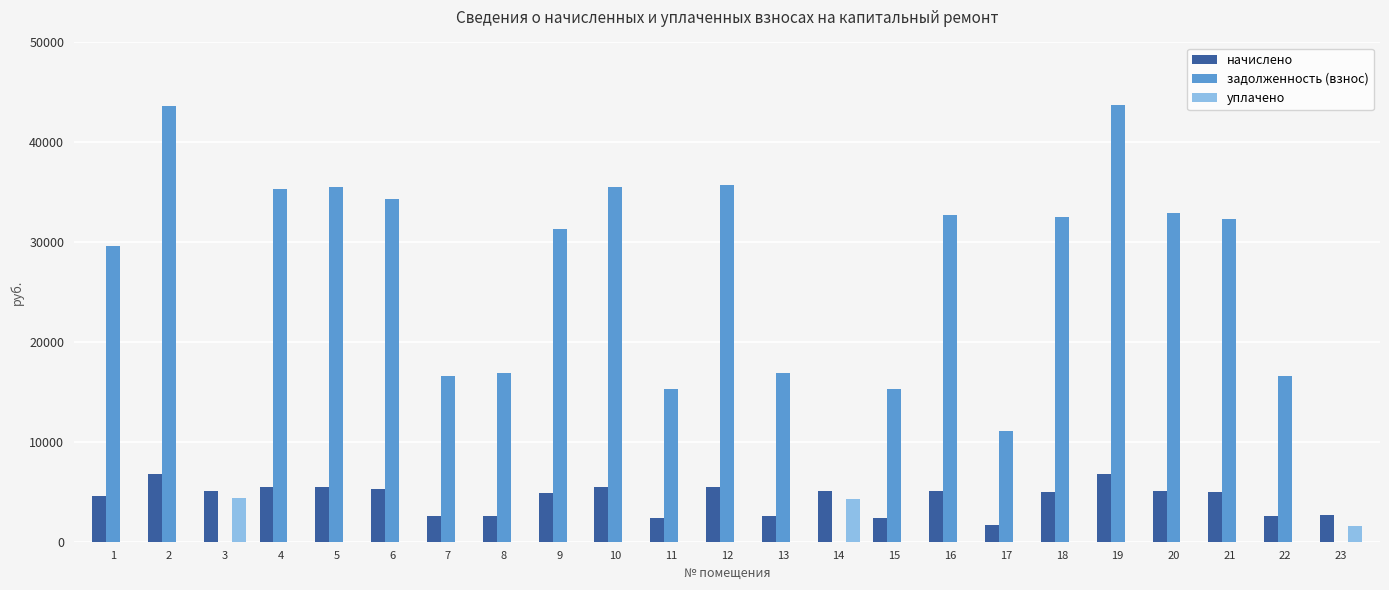

Where is уплачено nearest to the value 2196?

23